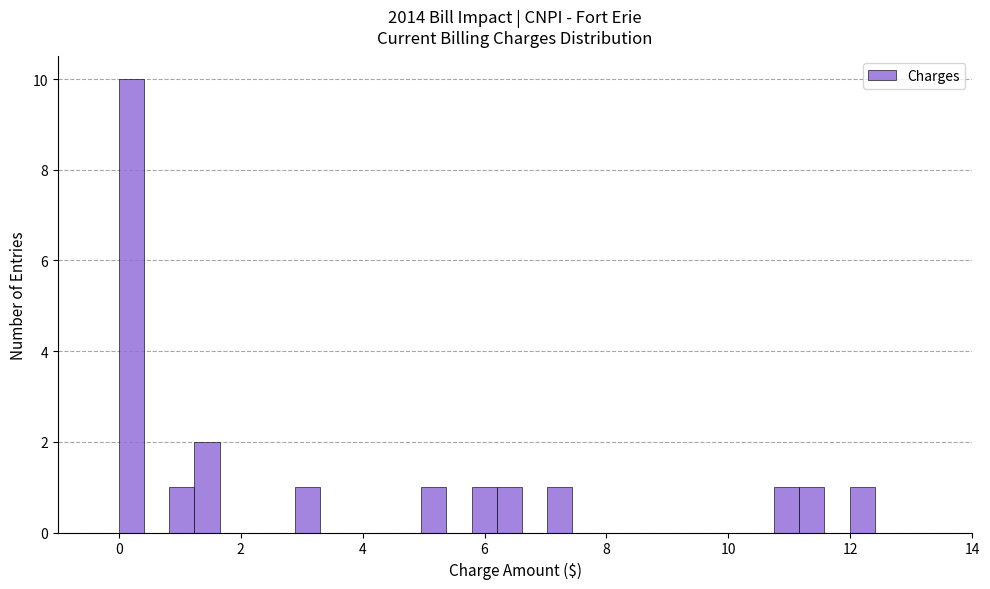

Around what value on the x-axis is the tallest bar? Give the approximate position of its centre, as read against the axis.

0.2